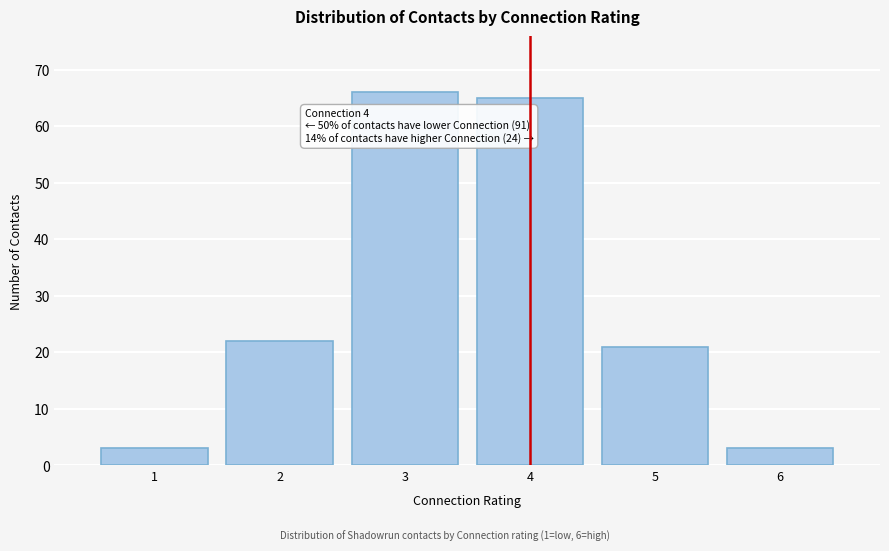

Which range on the x-axis has the tallest bar?

2.5 to 3.5